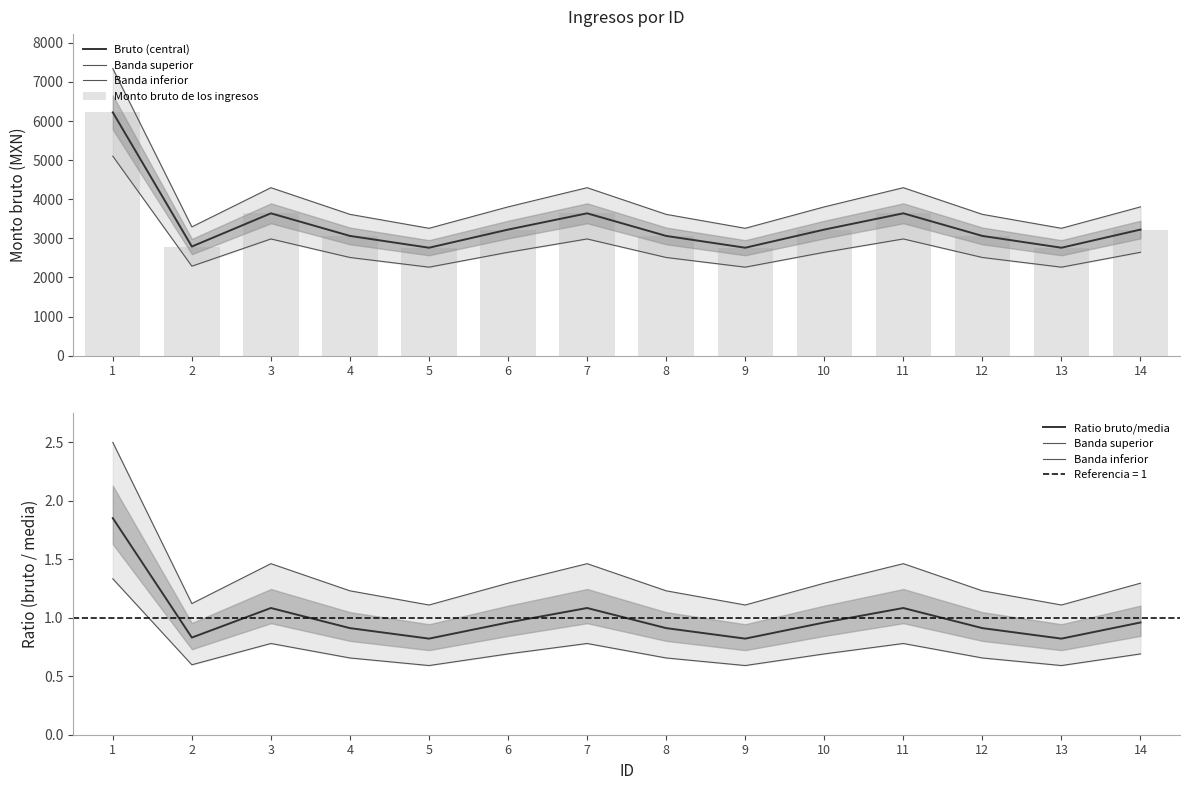

The value of Banda inferior at 10 is 1.1. True or false?

False